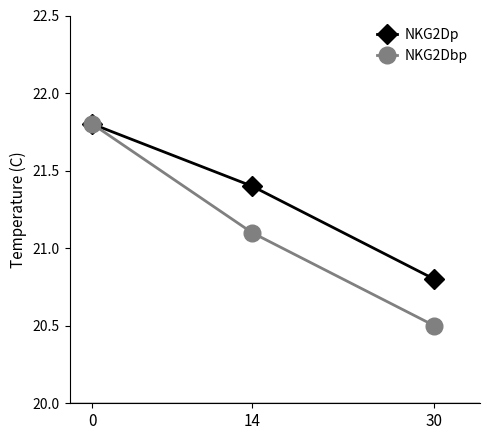

Reading right to left, list all the values displayed in this chart.

NKG2Dp: 20.8	21.4	21.8
NKG2Dbp: 20.5	21.1	21.8